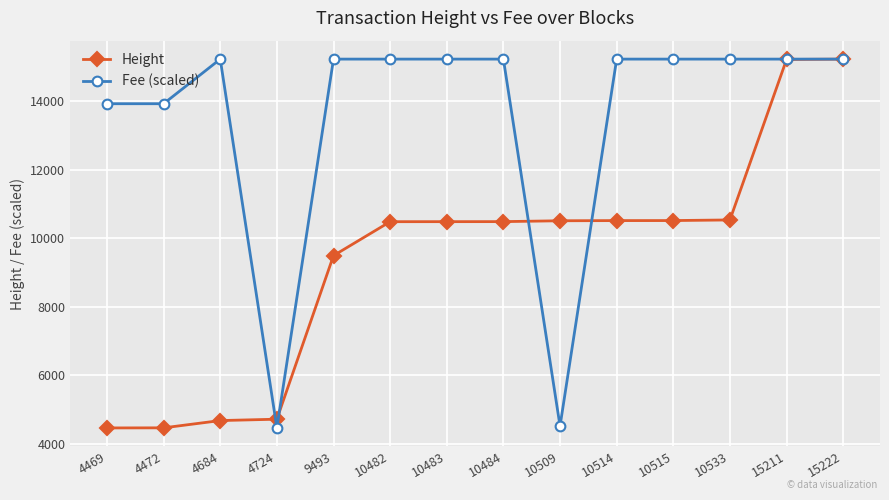

The value of Fee (scaled) at 15211 is 15222.0. True or false?

True